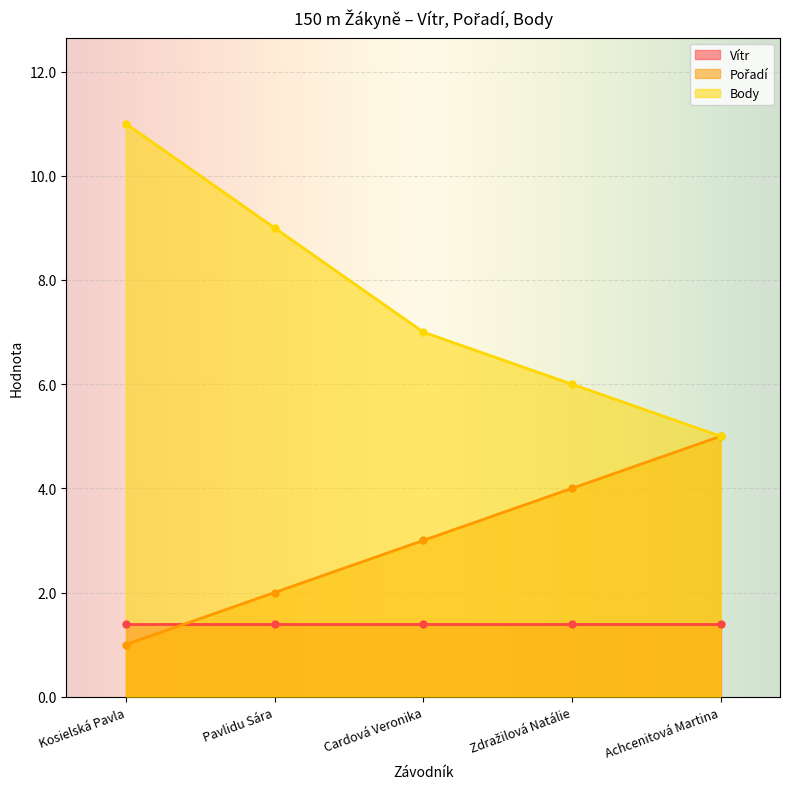

Does the chart display data point markers on the line(s)?

Yes